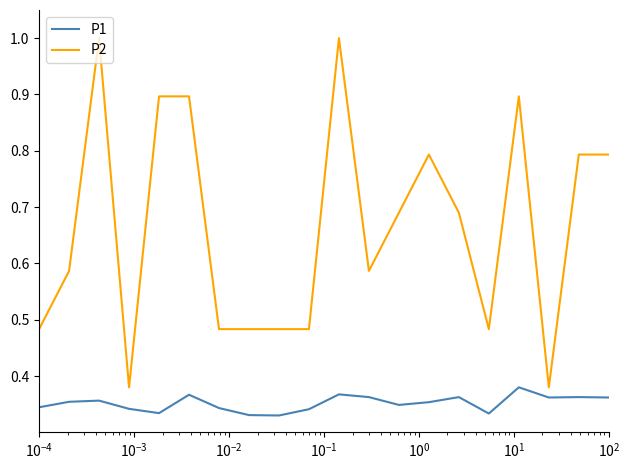

What is the maximum value shown in the chart?

1.0